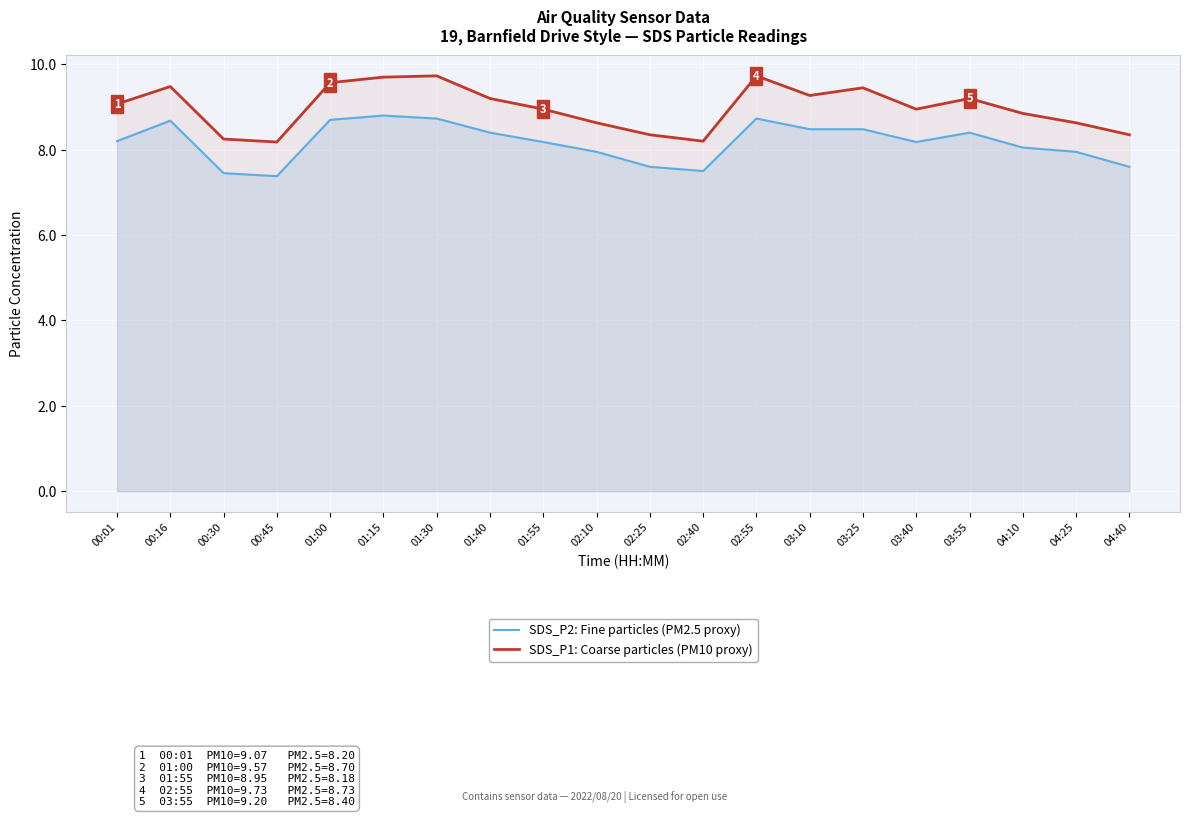

Which series has the largest total across all categories?

SDS_P1: Coarse particles (PM10 proxy)